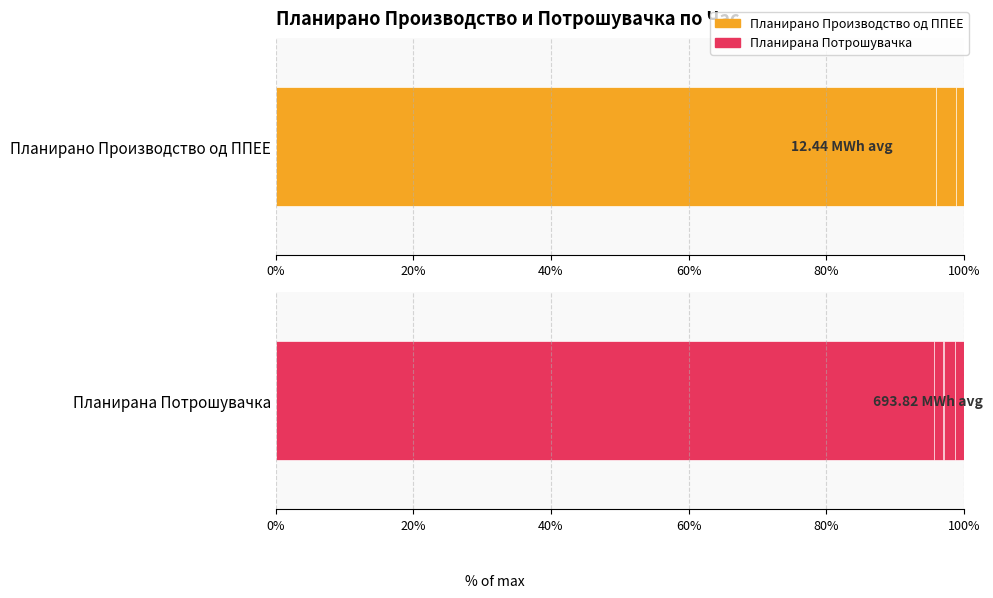

The Планирана Потрошувачка series shows 89.5 at 80%. True or false?

False